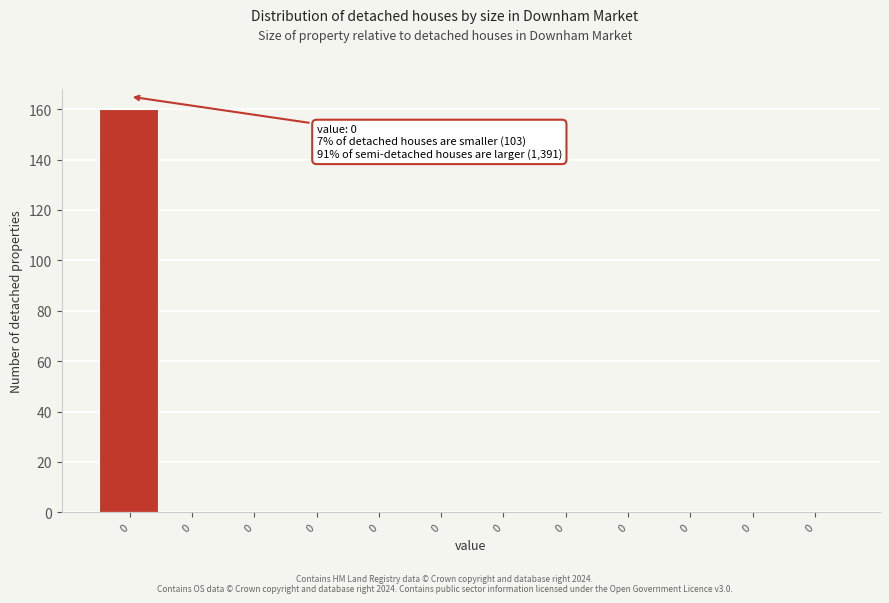

Are the bars horizontal?

No